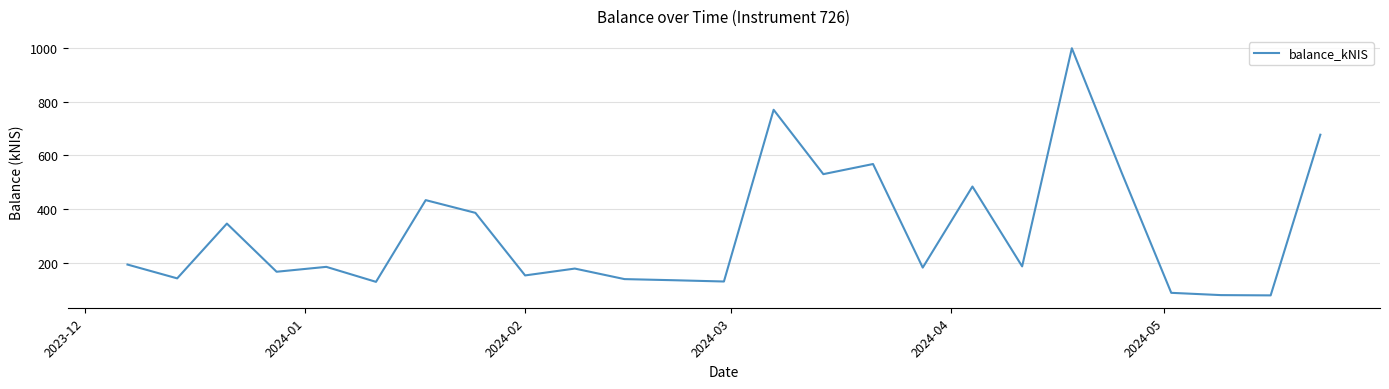

What is the minimum value shown in the chart?

78.0